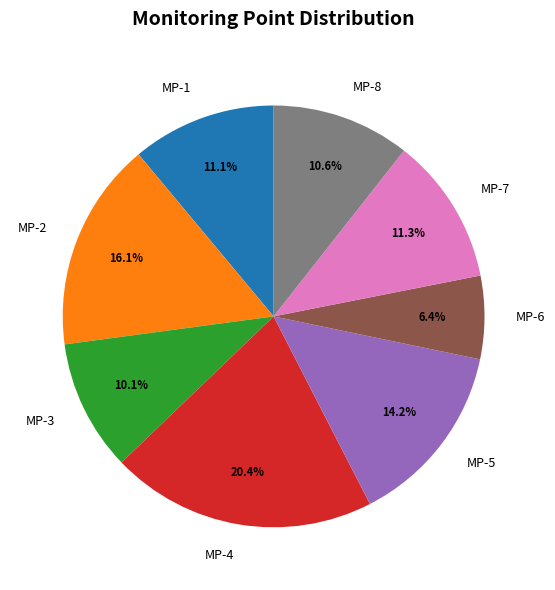

What percentage is NOT represented by MP-5?

85.8%